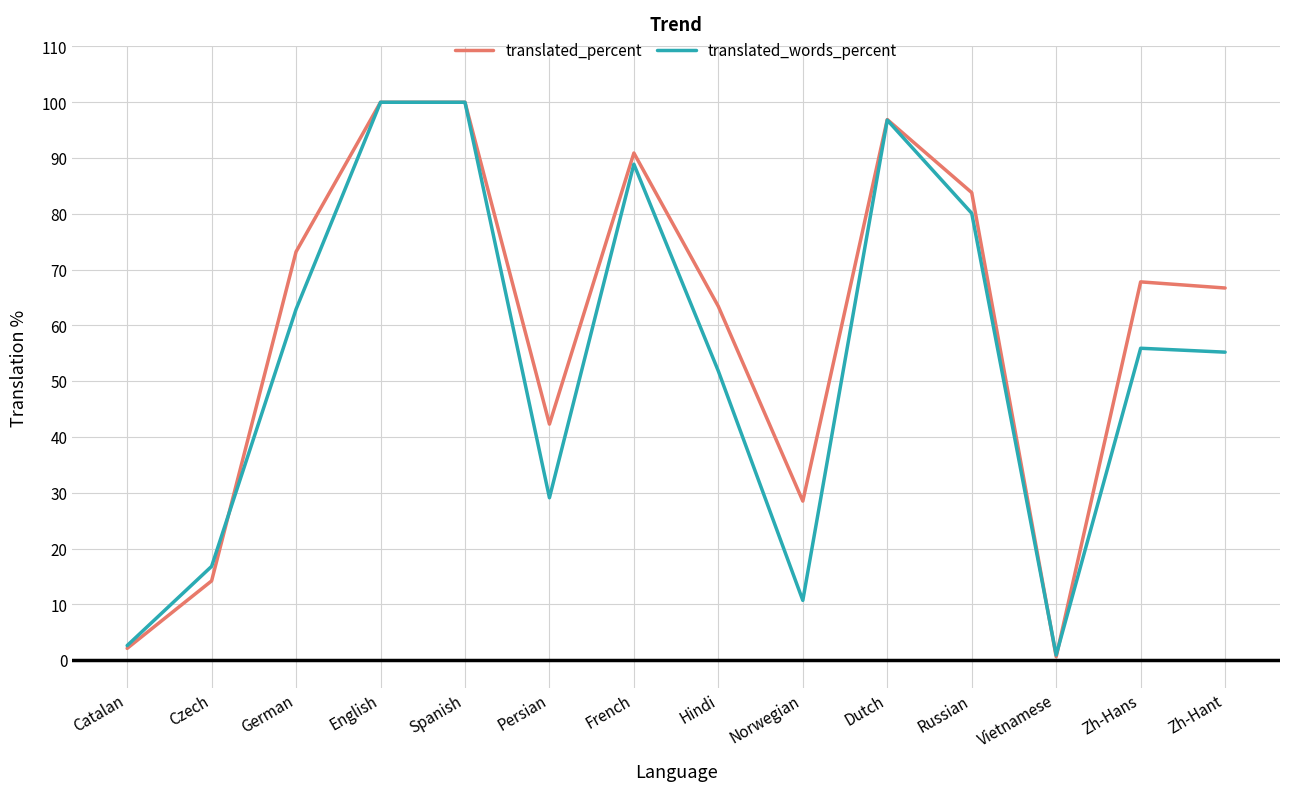

Which series changed the most between German and Spanish?

translated_words_percent